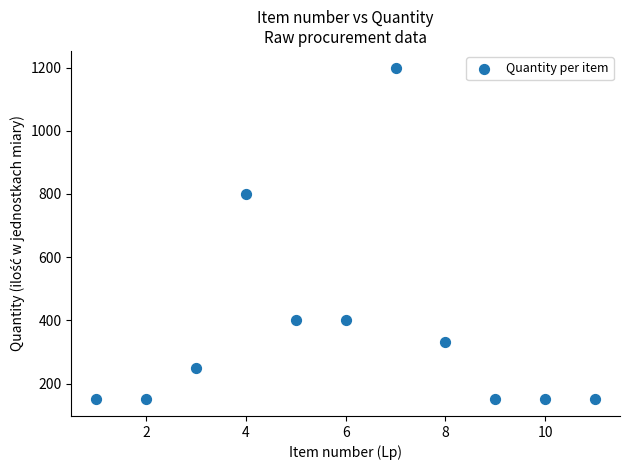

What Y value in the scatter plot is closest to 675?

800